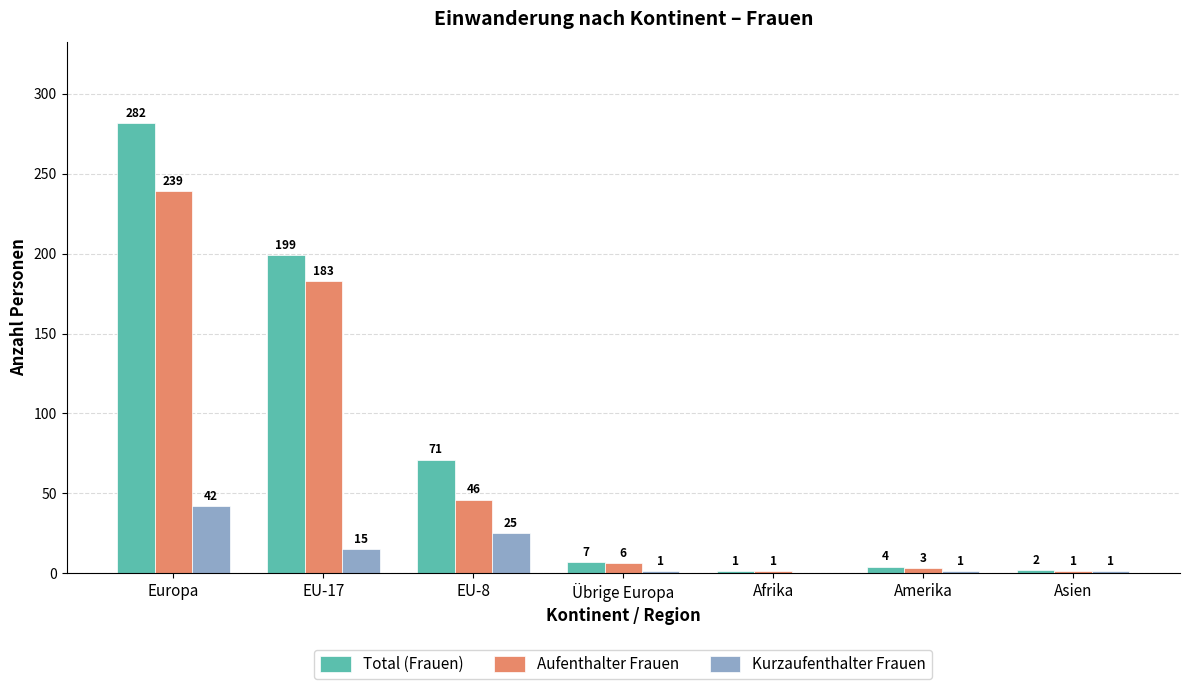

Reading right to left, list all the values displayed in this chart.

Total (Frauen): Asien=2	Amerika=4	Afrika=1	Übrige Europa=7	EU-8=71	EU-17=199	Europa=282
Aufenthalter Frauen: Asien=1	Amerika=3	Afrika=1	Übrige Europa=6	EU-8=46	EU-17=183	Europa=239
Kurzaufenthalter Frauen: Asien=1	Amerika=1	Afrika=0	Übrige Europa=1	EU-8=25	EU-17=15	Europa=42